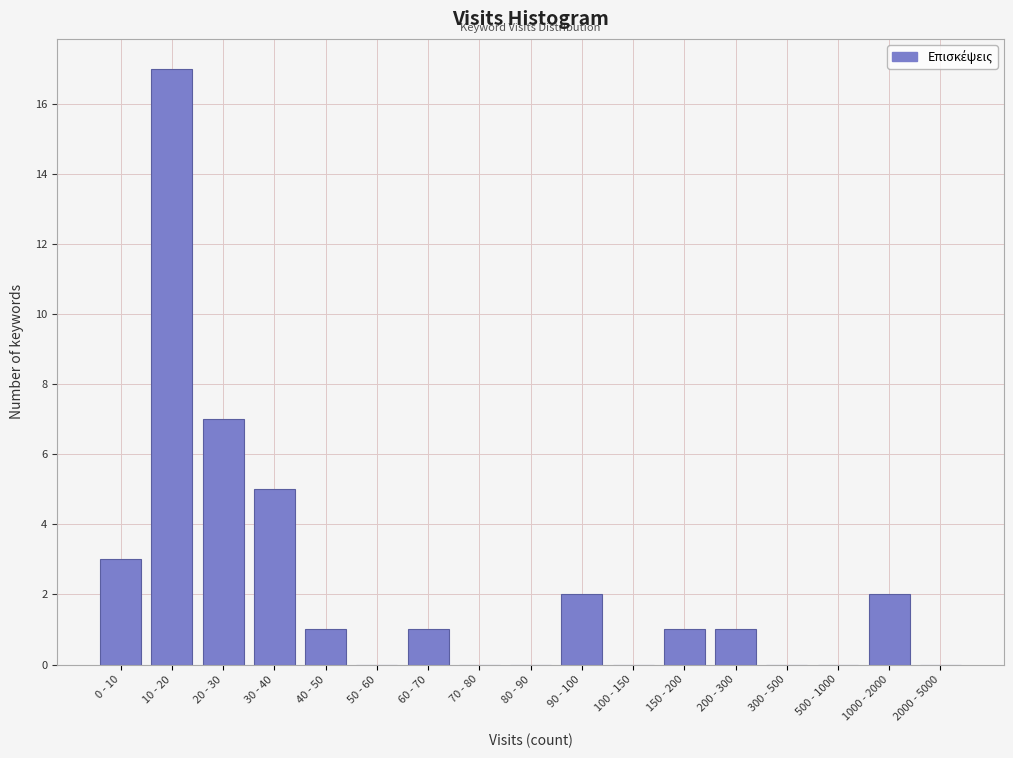

Reading right to left, list all the values displayed in this chart.

2000 - 5000=0	1000 - 2000=2	500 - 1000=0	300 - 500=0	200 - 300=1	150 - 200=1	100 - 150=0	90 - 100=2	80 - 90=0	70 - 80=0	60 - 70=1	50 - 60=0	40 - 50=1	30 - 40=5	20 - 30=7	10 - 20=17	0 - 10=3